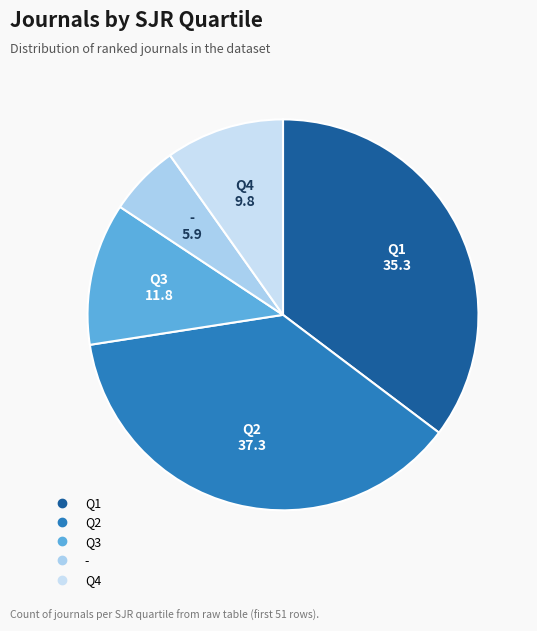

How many segments does this pie chart have?

5